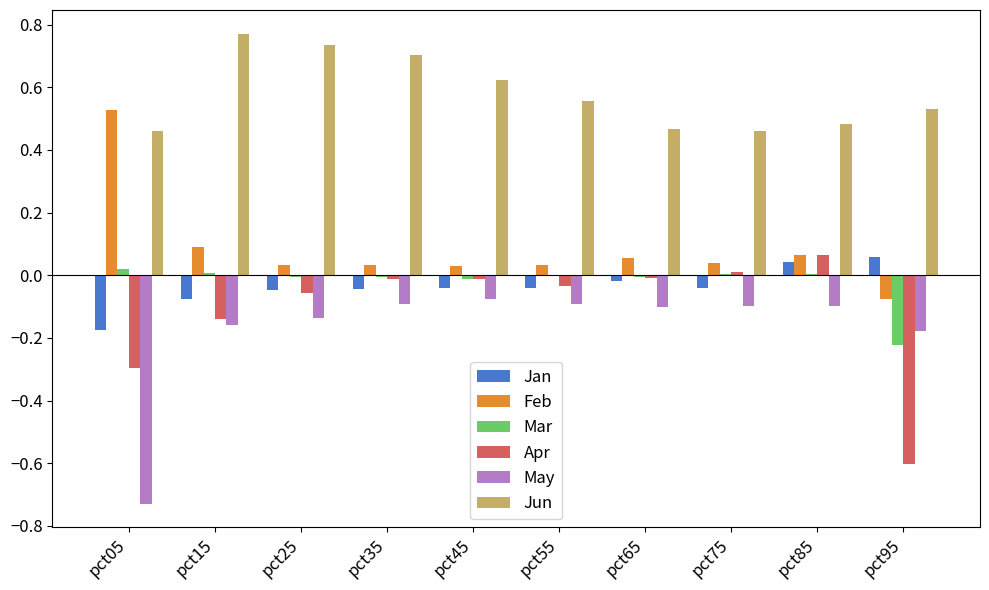

What is the sum of all May values?

-1.8